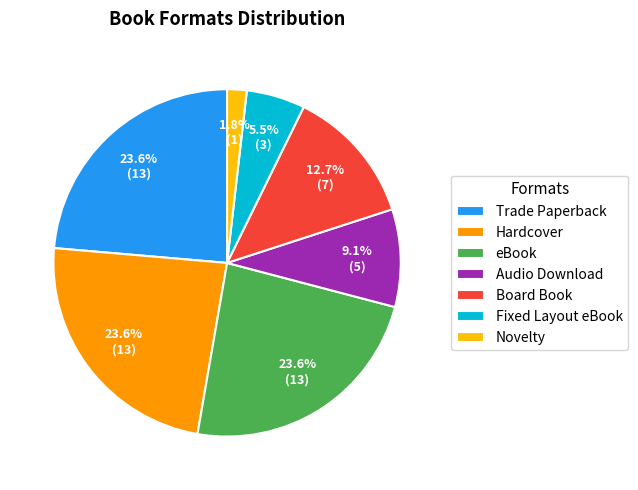

To the nearest percent, what is the difference between the Trade Paperback and Audio Download slice percentages?

15%